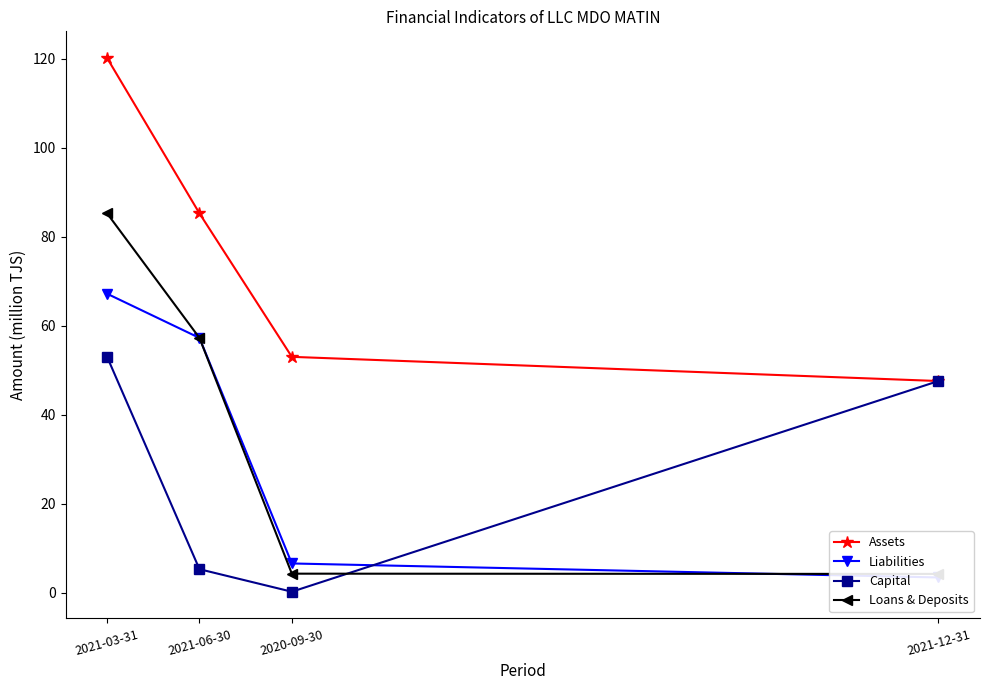

At which label is Assets closest to 83?

2021-06-30